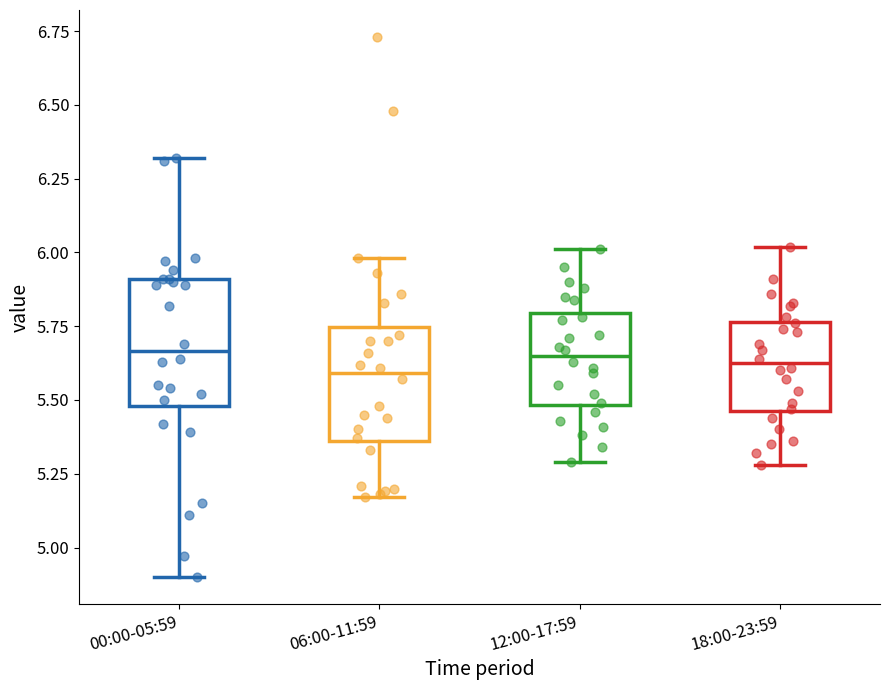

Where does the upper whisker of the box for 18:00-23:59 end on the y-axis? The values are not printed on the chart, so give them approximately, as read against the axis.

6.00